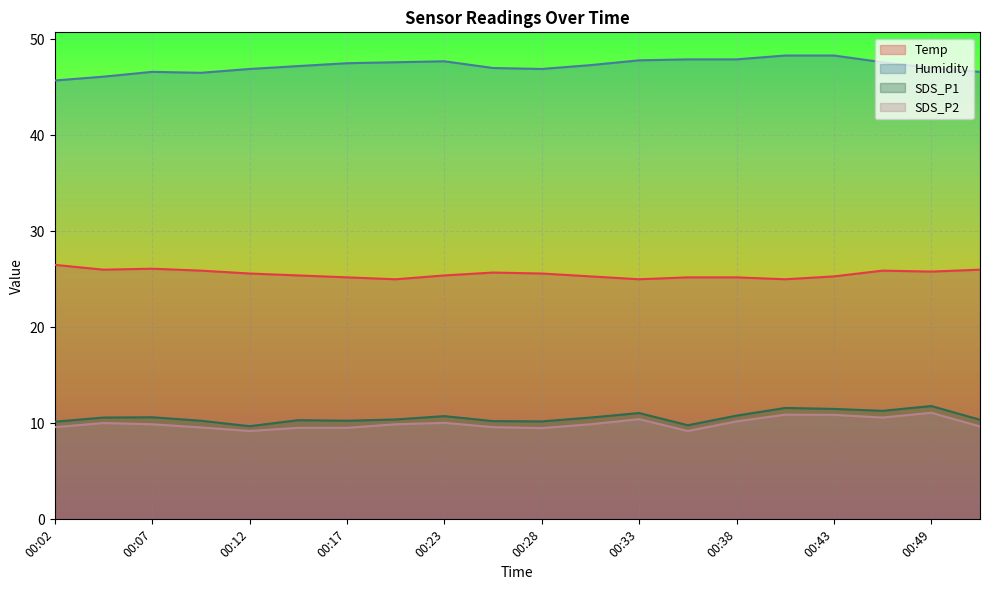

Is it true that Temp equals 26.1 at 00:07?

True